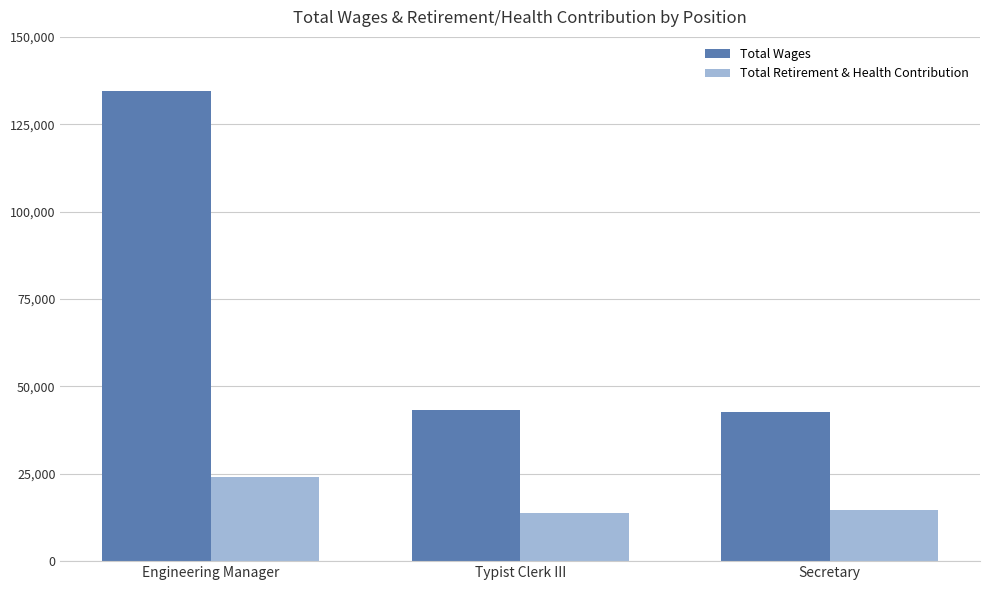

At which label is Total Wages closest to 88551?

Typist Clerk III